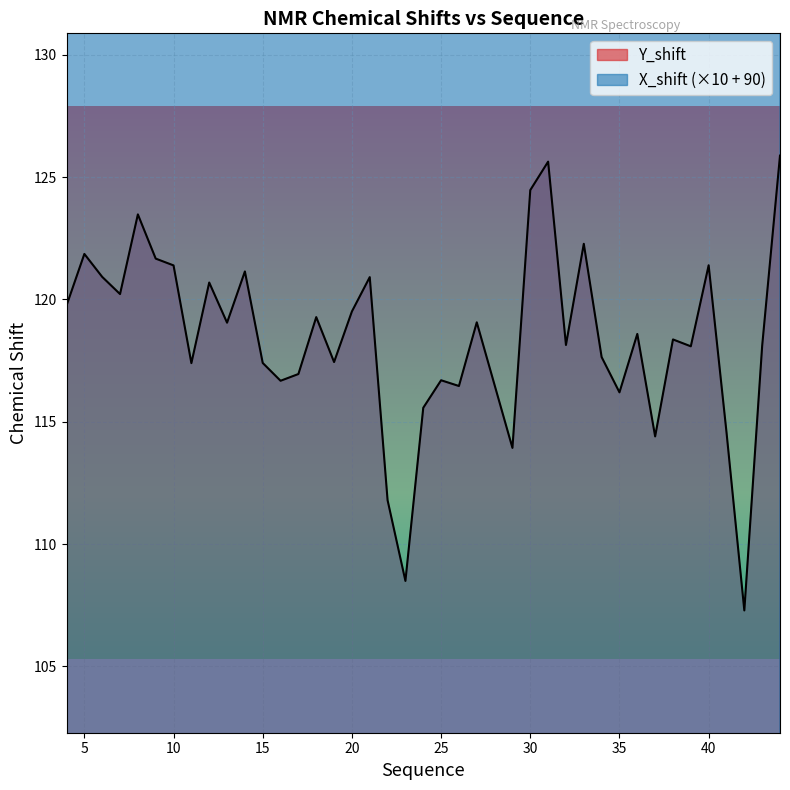

True or false: X_shift and Y_shift intersect in this chart.

False